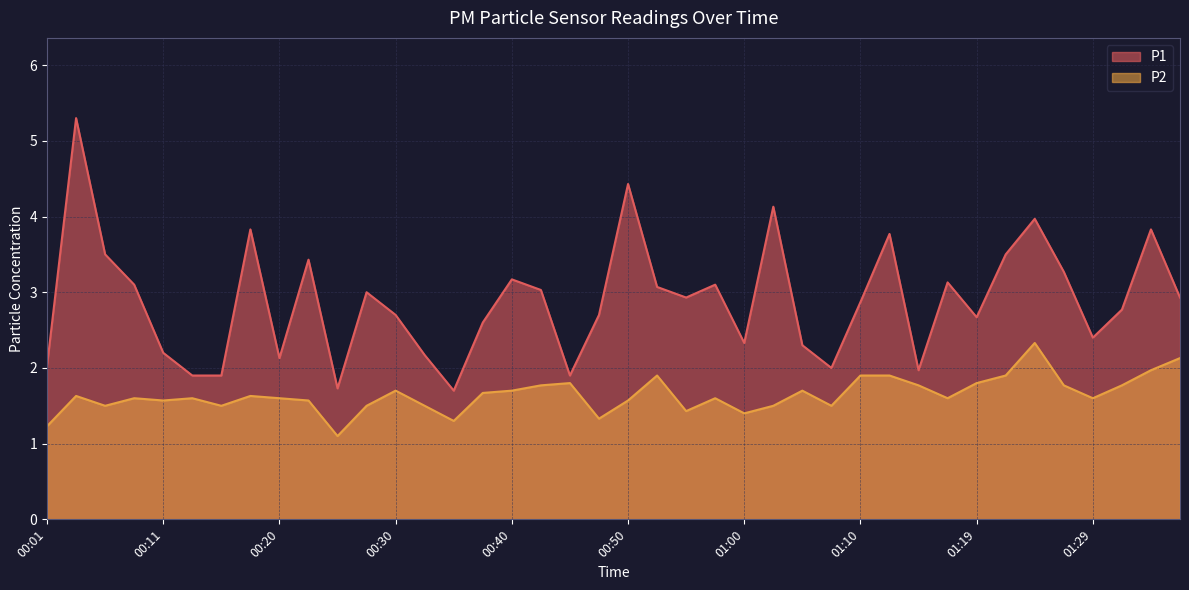

Which series has the largest total across all categories?

P1